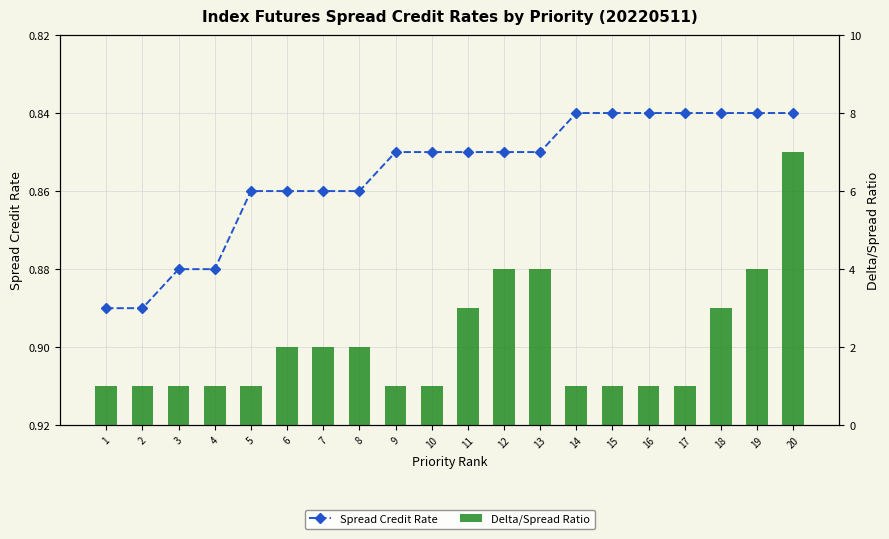

Which has a higher value, 1 or 11?

1